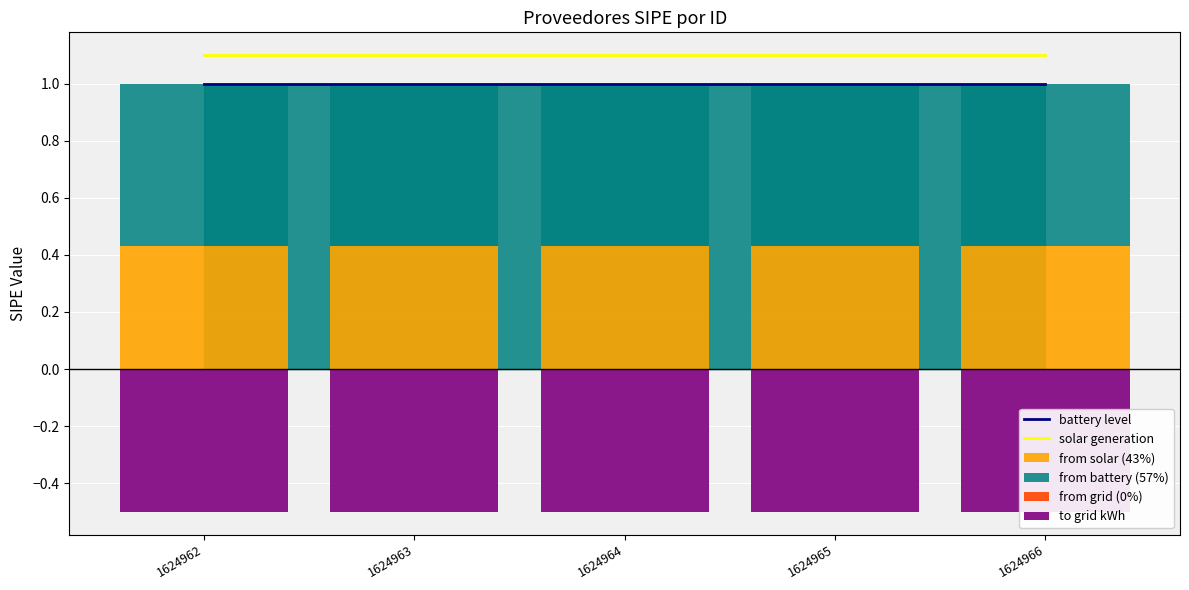

List the labels in order of from grid (0%) value, largest first.

1624962, 1624963, 1624964, 1624965, 1624966